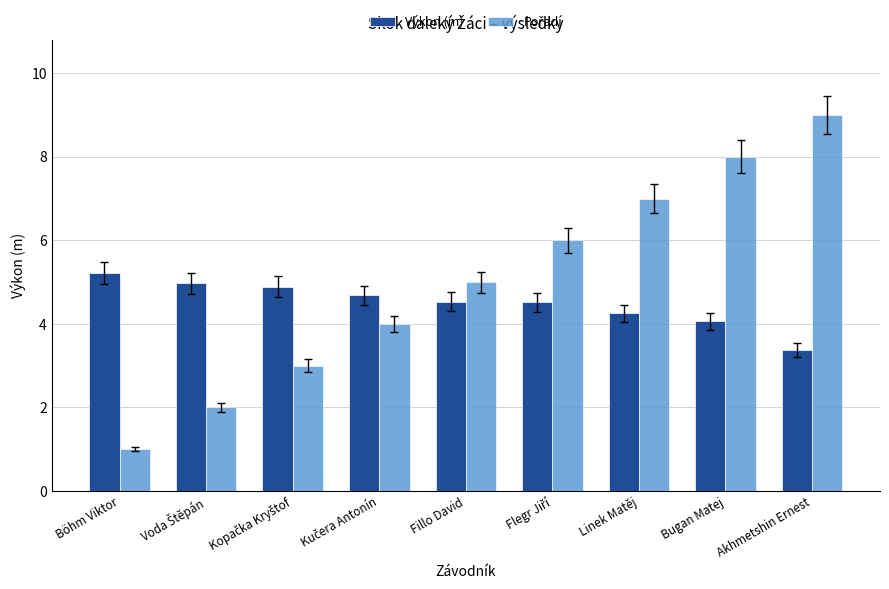

How many bars are there in total?

18